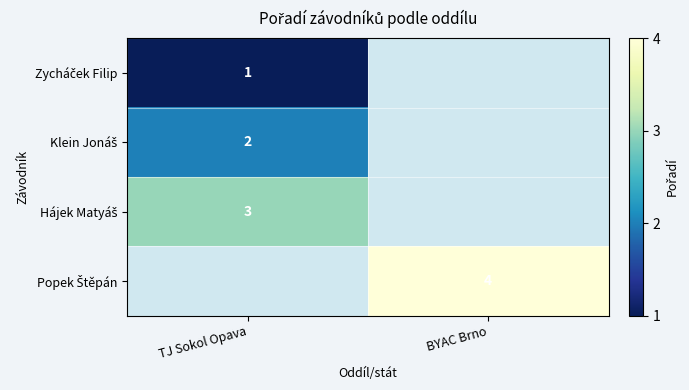

How many categories are shown in the chart?

2